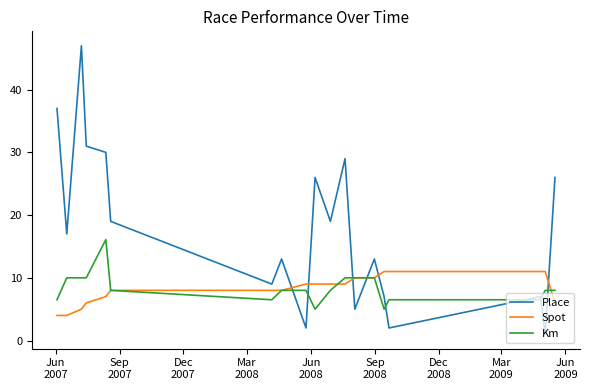

Rank the series by their maximum value, from lowest to highest.

Spot, Km, Place